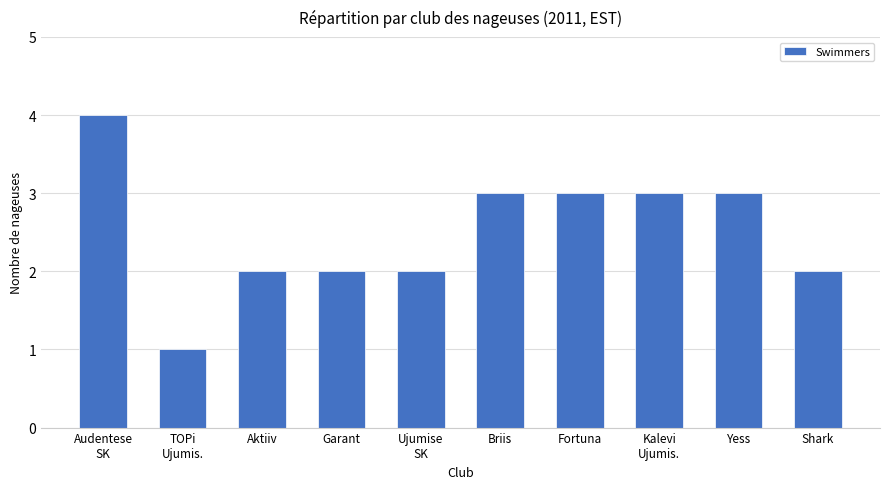

How many series are shown in this chart?

1